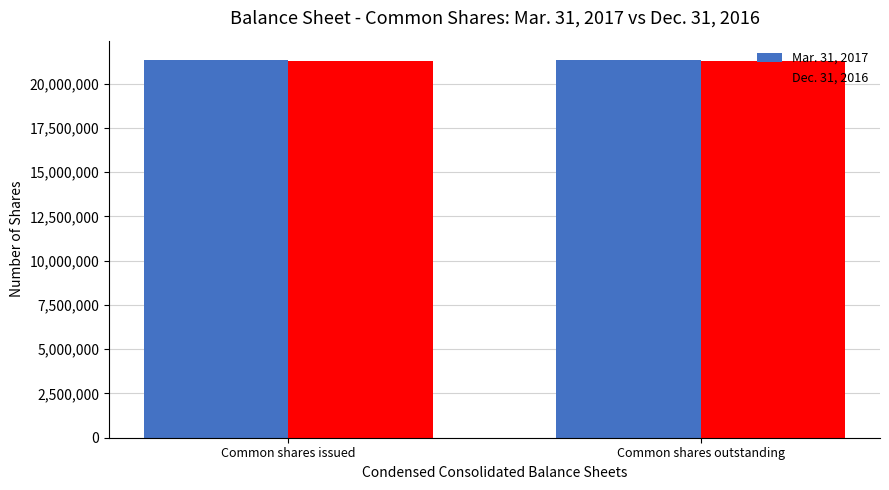

What is the total value across all series at Common shares outstanding?

42636665